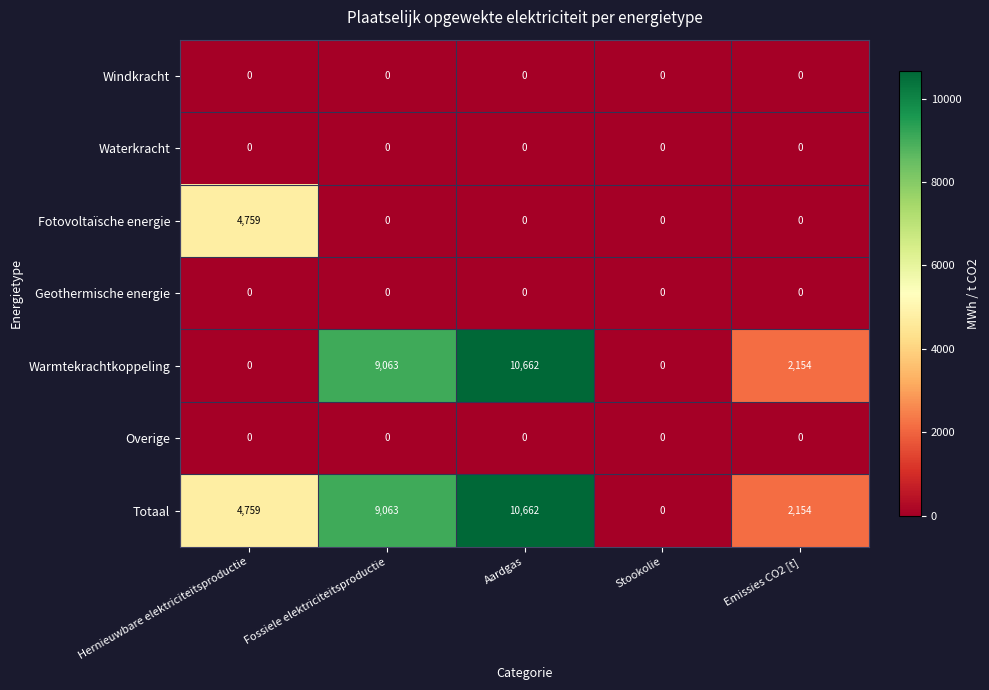

Which series has the largest total across all categories?

Totaal